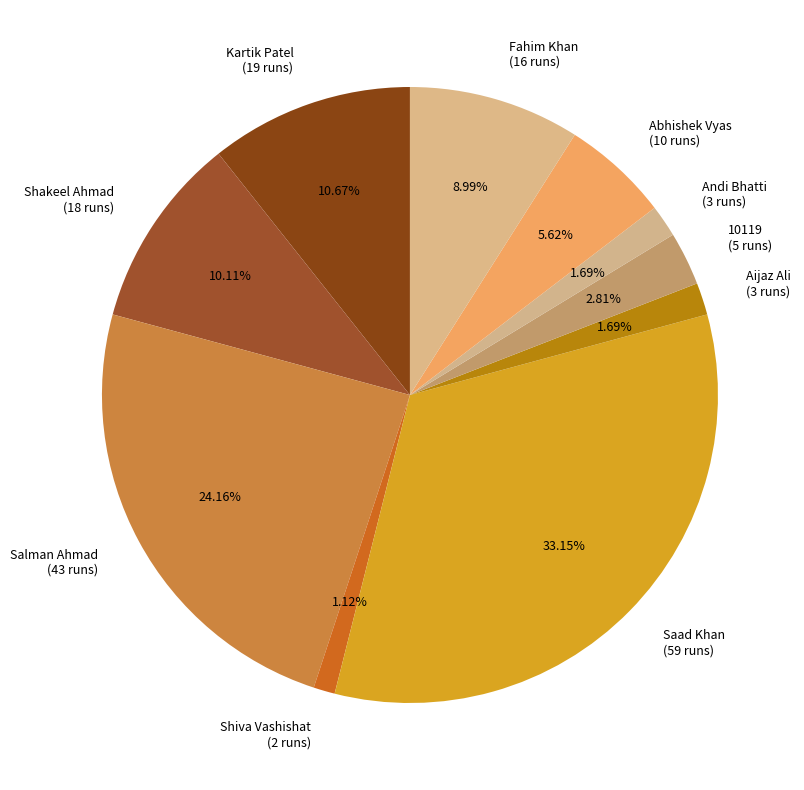

What percentage is NOT represented by Salman Ahmad?

75.8%